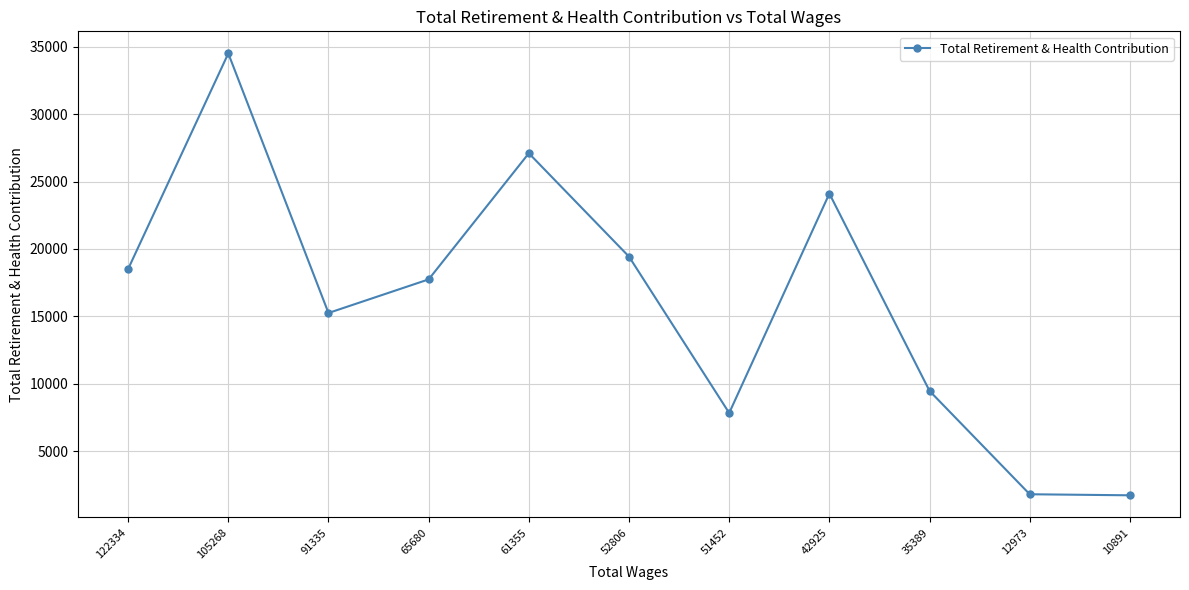

Which has a higher value, 65680 or 42925?

42925